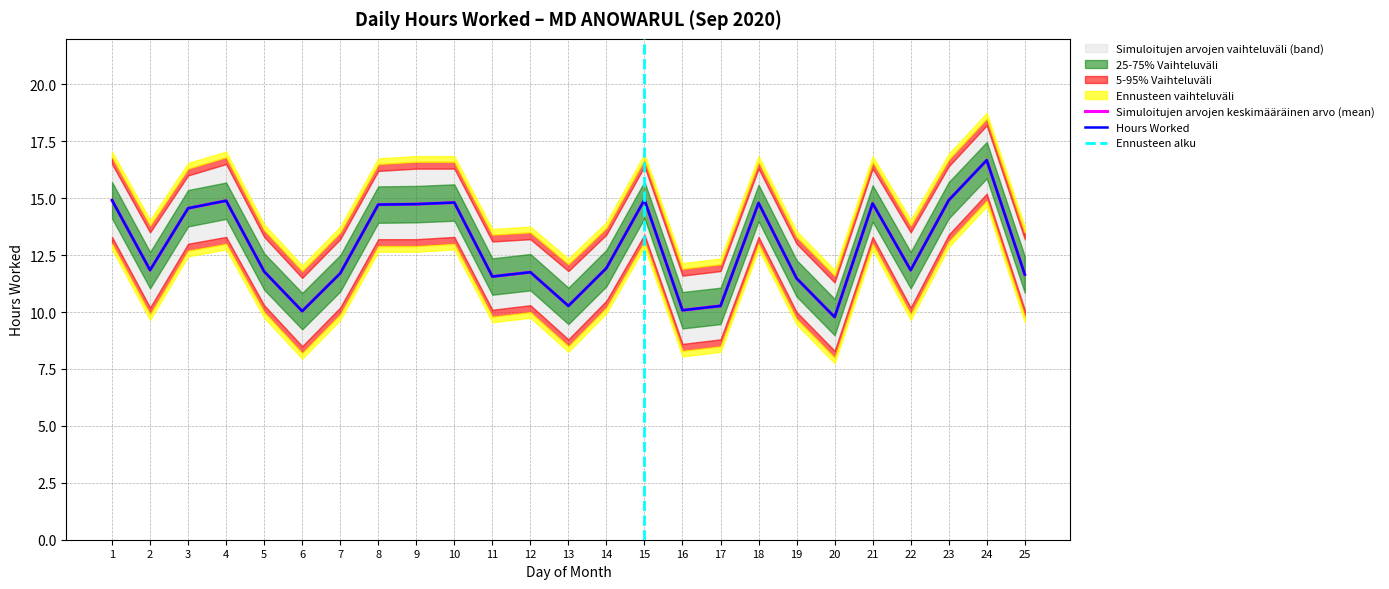

What is the highest value of the Upper Band series?

16.7